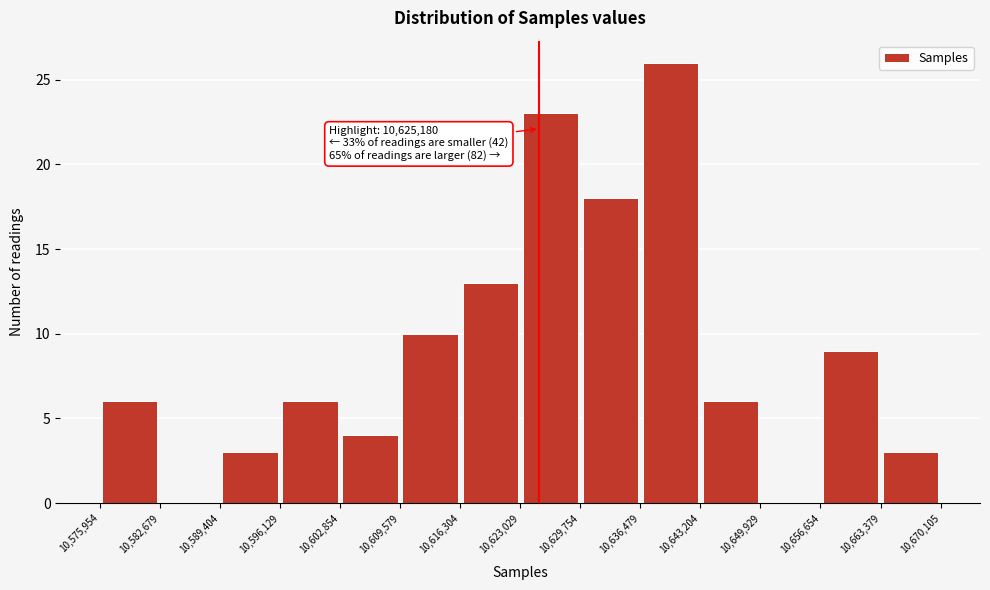

Which range on the x-axis has the tallest bar?

10,636,479 to 10,643,204